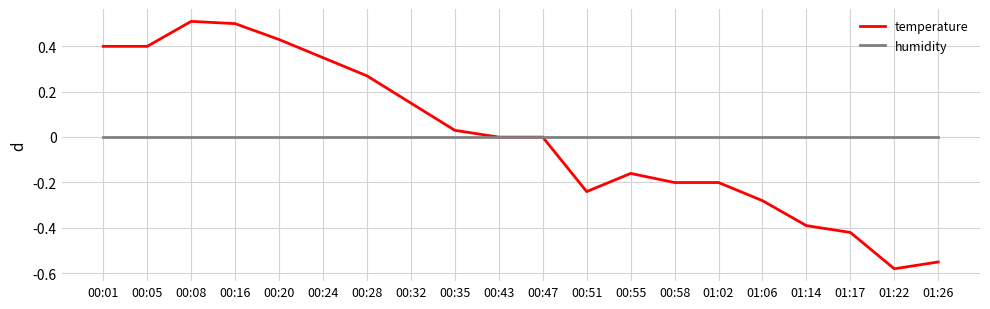

What position from the right is 01:17?

3